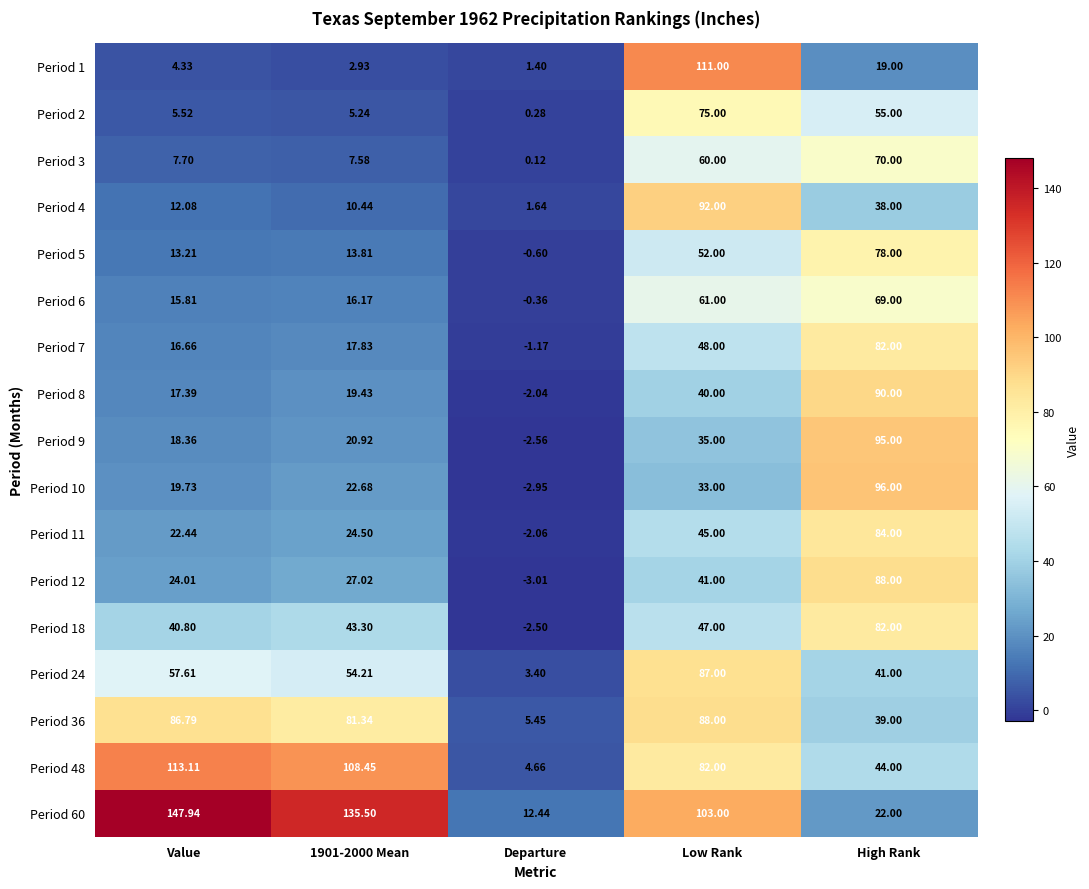

At which label does Period 36 reach its minimum?

Departure